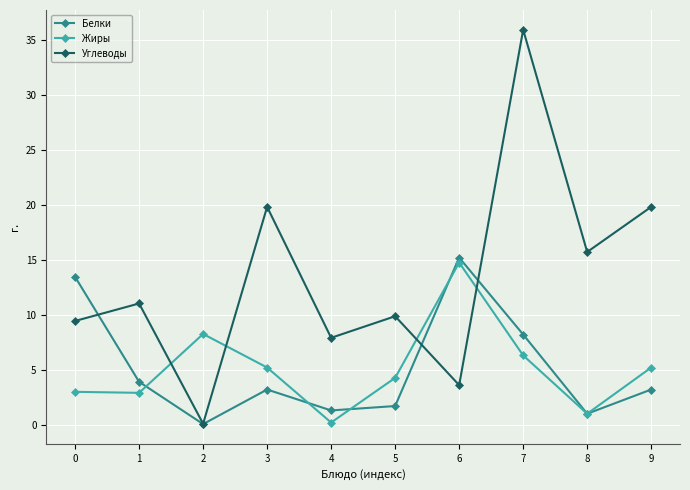

Is the value of Белки at 3 greater than the value of Углеводы at 6?

No